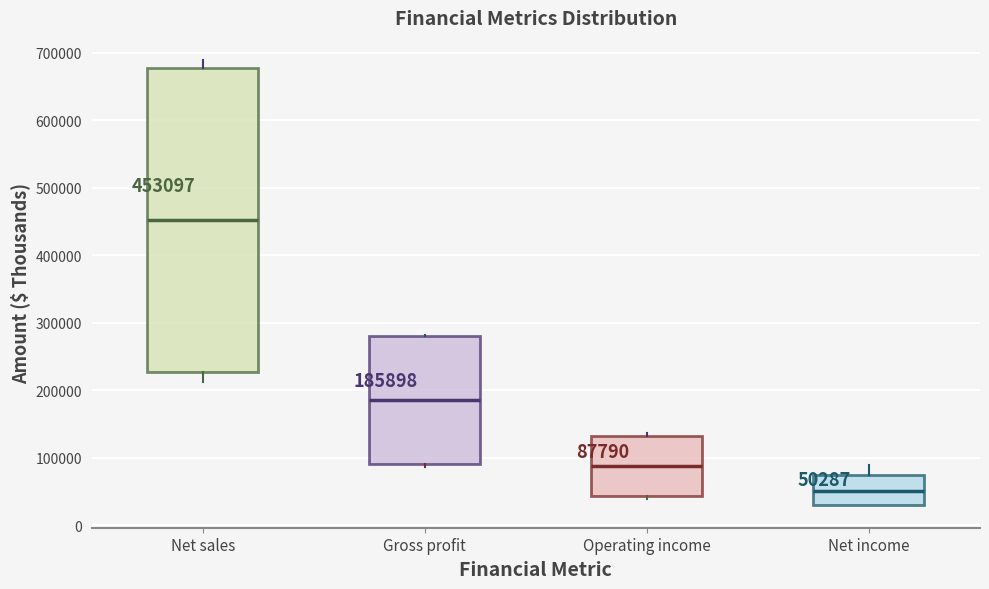

Which box has the lowest median line?

Net income